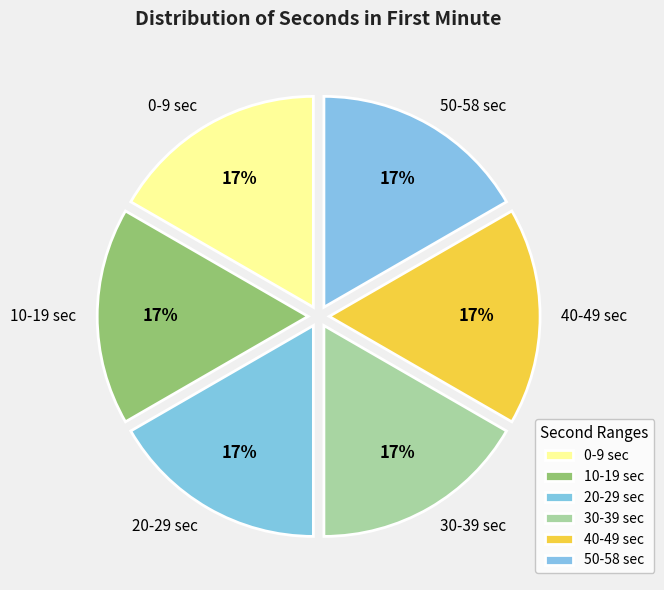

Count the number of slices in the pie.

6